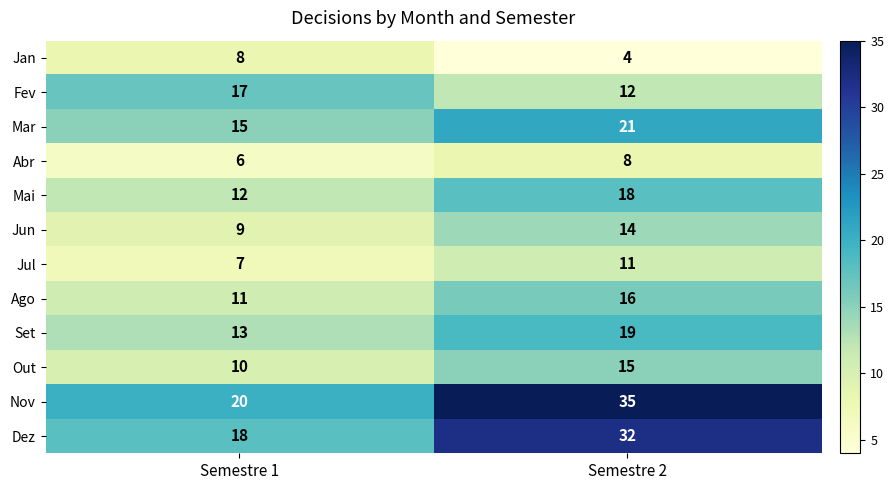

Between Semestre 1 and Semestre 2, which series saw the biggest shift?

Nov